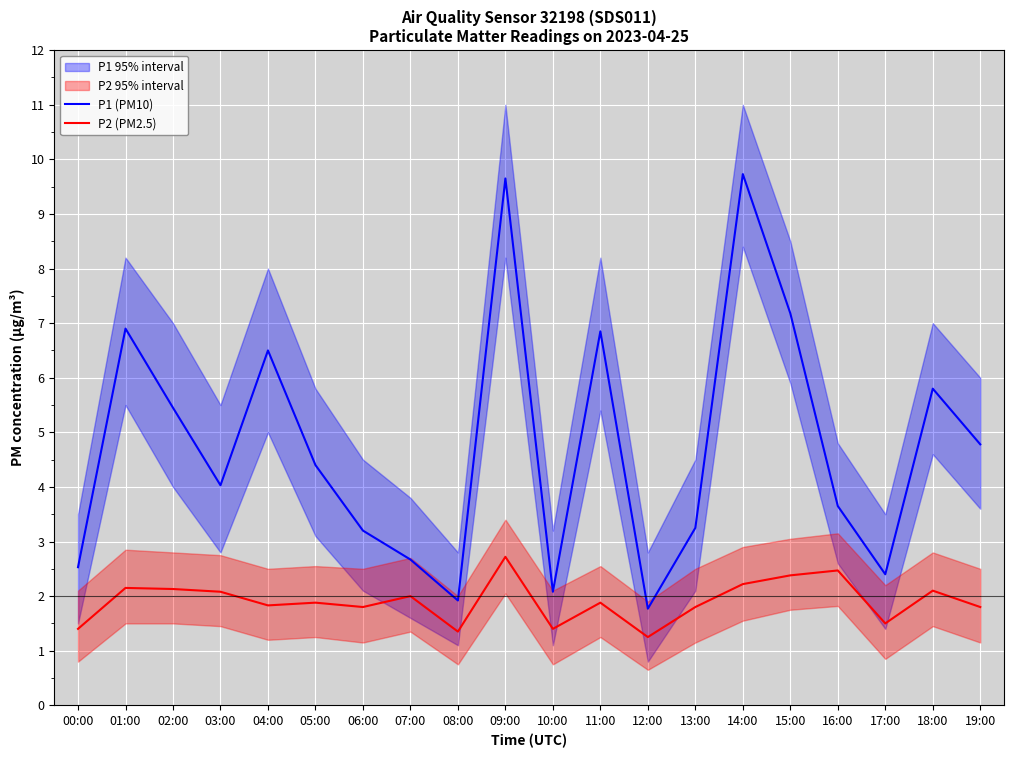

Reading right to left, what are all the values shown in this chart?

P1 (PM10): 4.8	5.8	2.4	3.6	7.2	9.7	3.2	1.8	6.8	2.1	9.7	1.9	2.7	3.2	4.4	6.5	4.0	5.5	6.9	2.5
P2 (PM2.5): 1.8	2.1	1.5	2.5	2.4	2.2	1.8	1.2	1.9	1.4	2.7	1.4	2.0	1.8	1.9	1.8	2.1	2.1	2.1	1.4